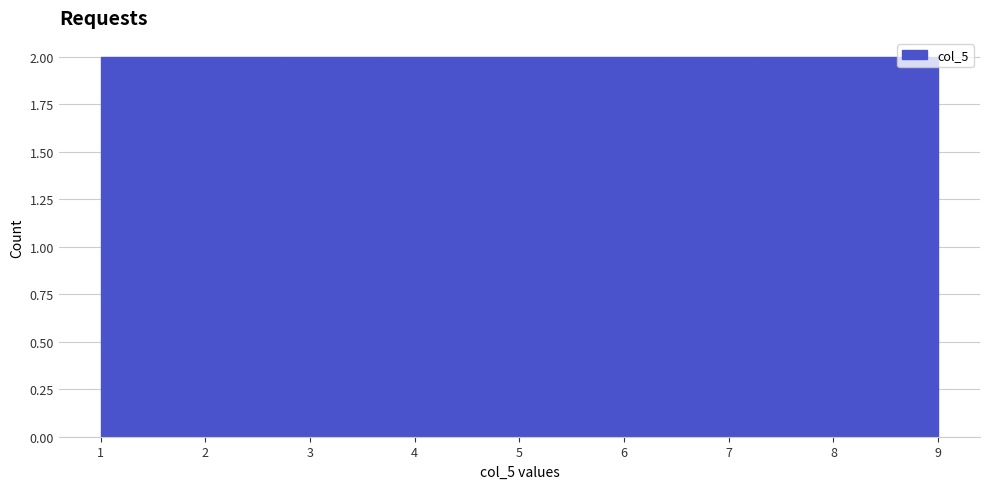

Reading left to right, list every bar in this chart as the range it spans on the x-axis followed by its height. Neither the bar edges nor the heights are printed on the chart, so give them approximately, as read against the axes.

1.0 to 1.9: 2
1.9 to 2.8: 2
2.8 to 3.7: 2
3.7 to 4.6: 2
4.6 to 5.4: 2
5.4 to 6.3: 2
6.3 to 7.2: 2
7.2 to 8.1: 2
8.1 to 9.0: 2